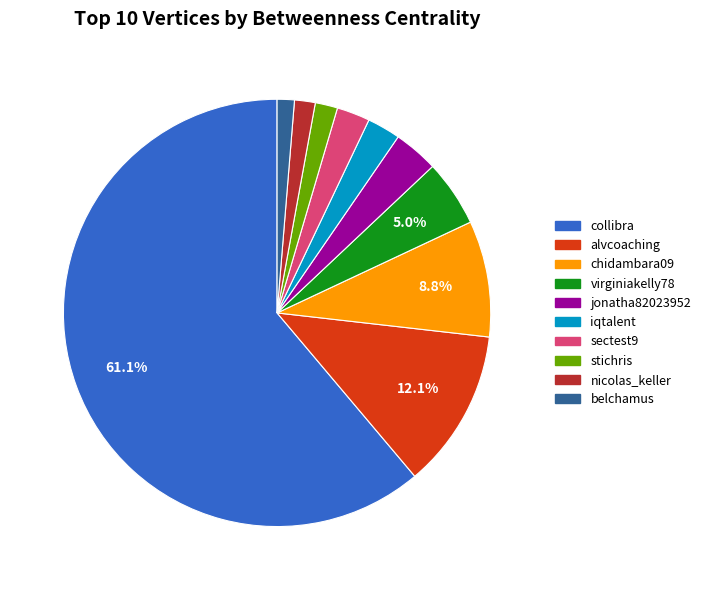

Count the number of slices in the pie.

10